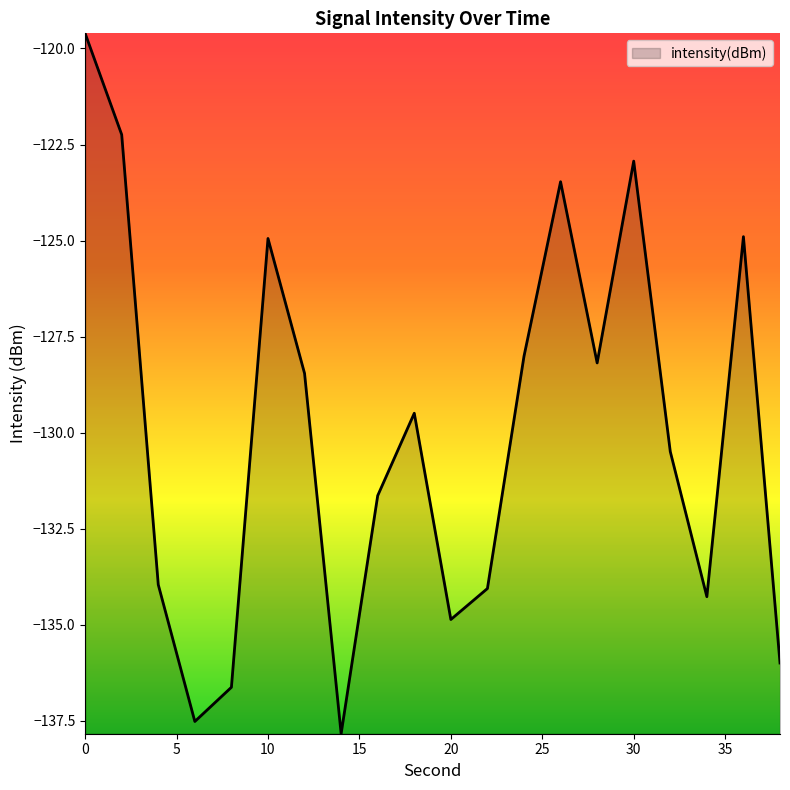

What is the difference between the maximum and minimum values?

18.2